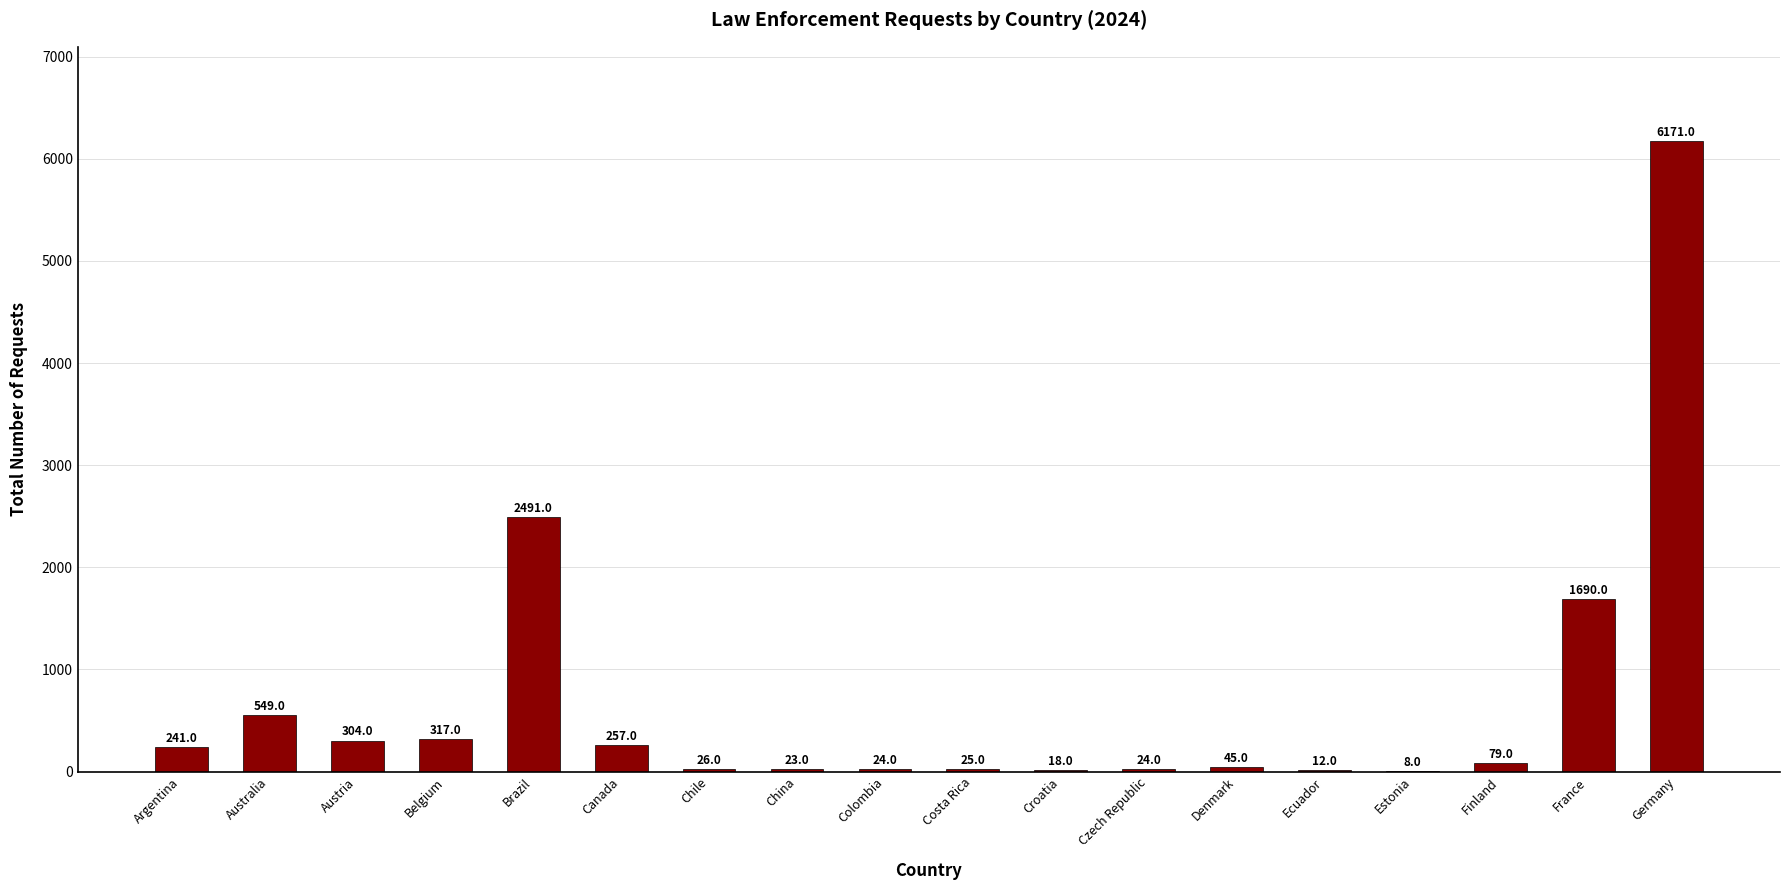

What is the average value?

684